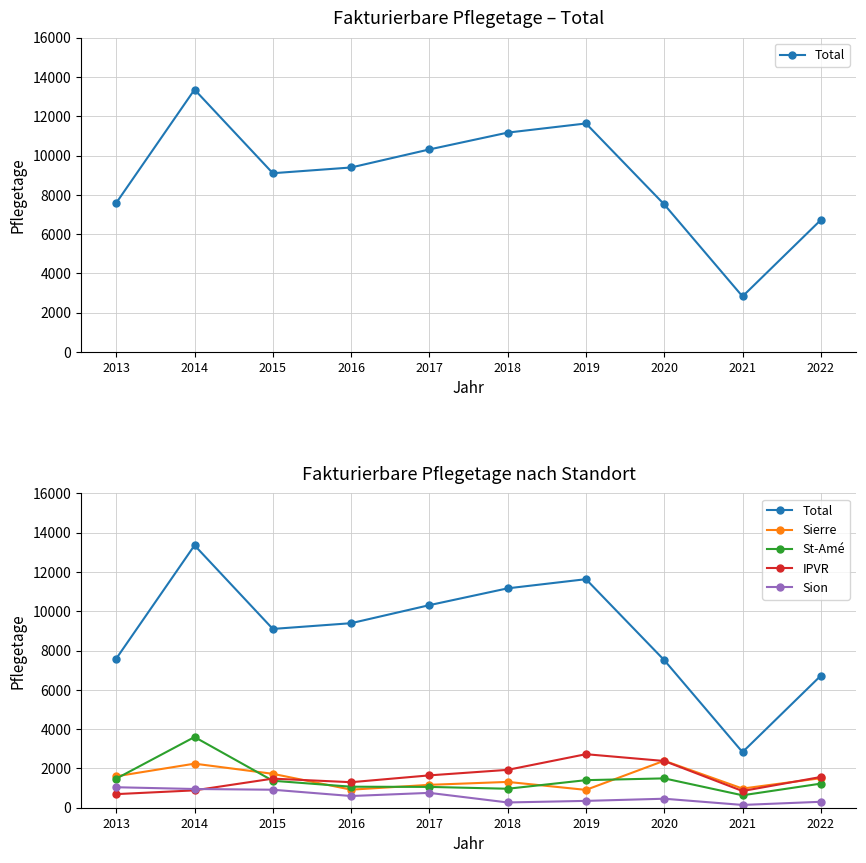

Is the value of Sierre at 2016 greater than the value of Total at 2021?

No